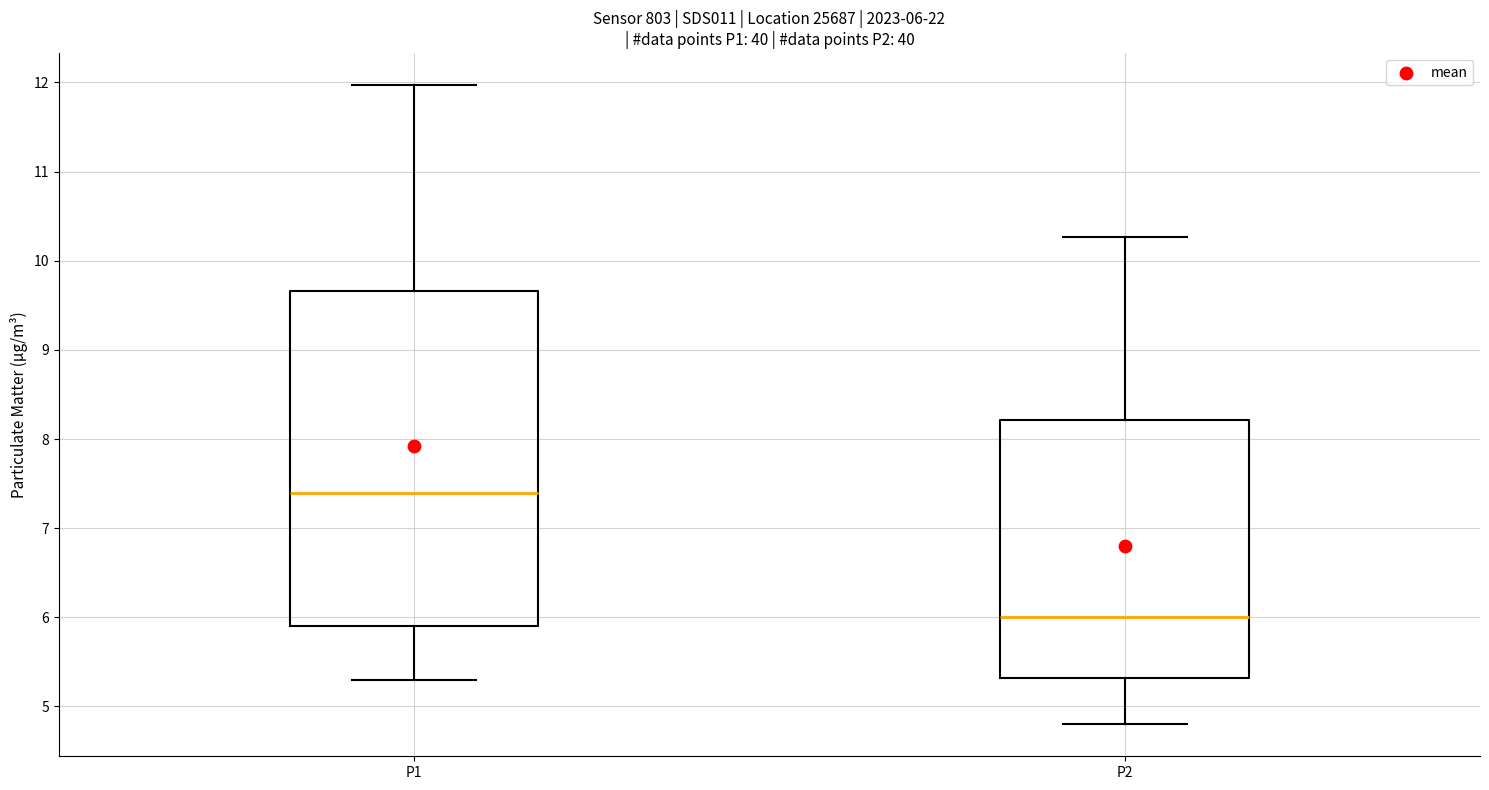

Which box is the tallest, from its lower edge to its upper edge?

P1